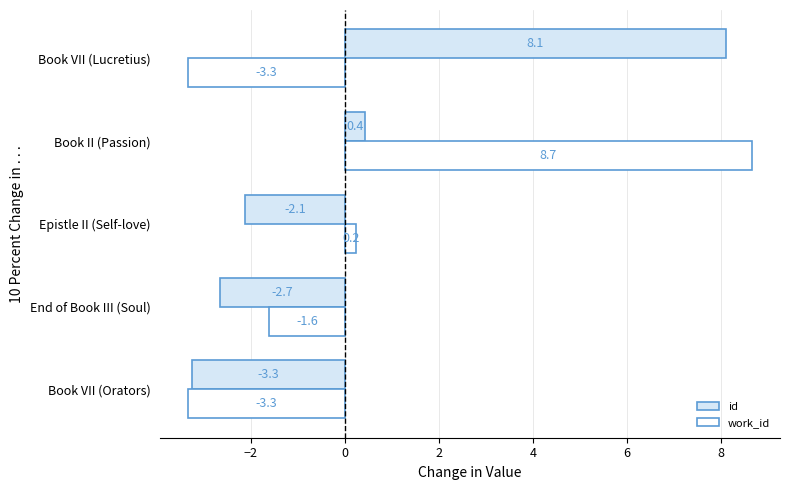

Which series has the largest range (max minus min)?

work_id